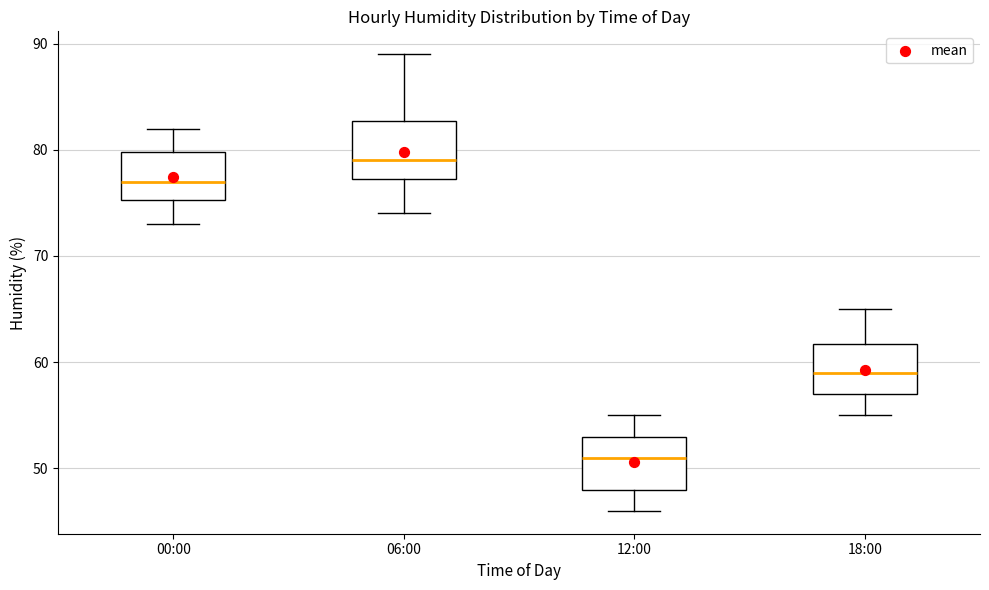

Where does the median line of the box for 12:00 sit on the y-axis? The values are not printed on the chart, so give them approximately, as read against the axis.

51